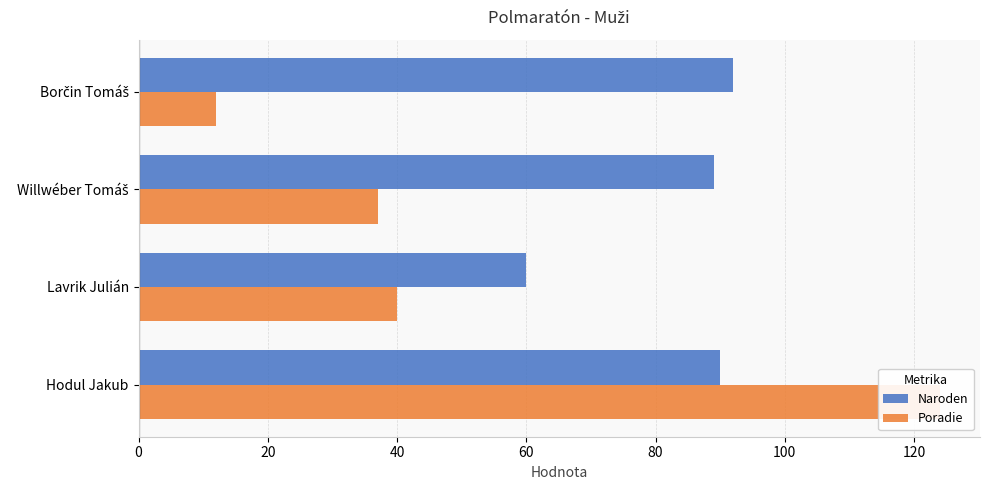

Rank the series by their average value, from highest to lowest.

Naroden, Poradie